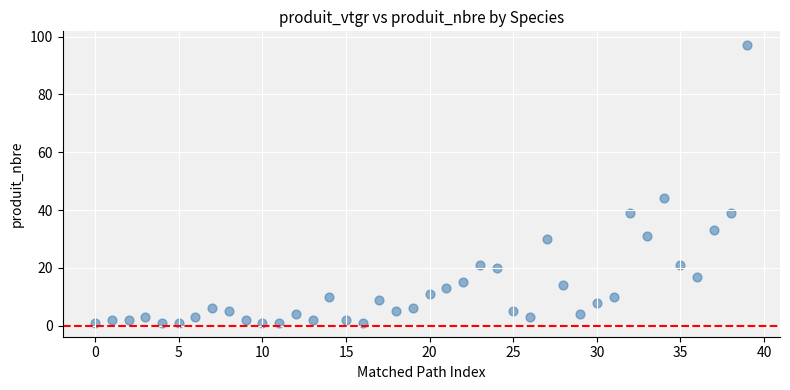

What is the range of Y values (max minus min)?

96